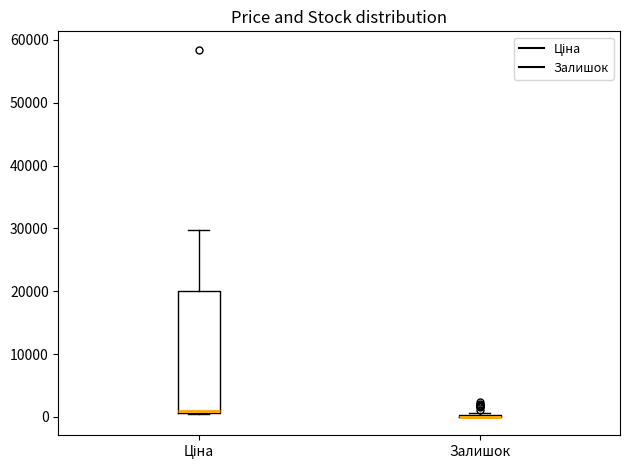

Reading left to right, transcribe this box plot: for each box, give where its median line is, the range the box spans, and where its two whiskers end, as read against the y-axis. The values are not printed on the chart, so give them approximately, as read against the axis.

Ціна: median 1000 (just above the box's lower edge), box 1000 to 20000, whiskers 1000 to 30000
Залишок: box collapsed to a line at 0, whiskers 0 to 1000